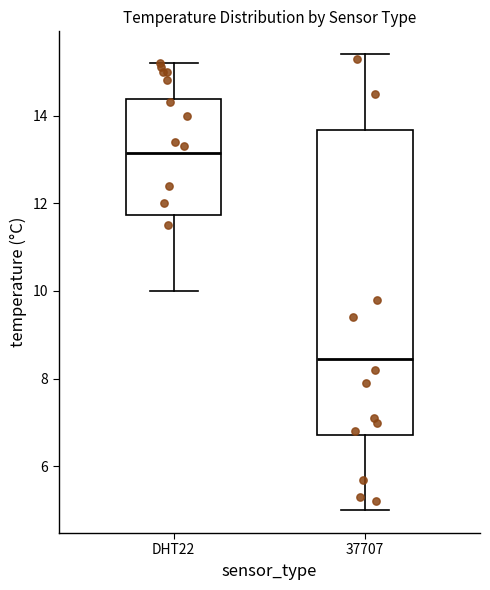

Reading left to right, transcribe this box plot: for each box, give where its median line is, the range the box spans, and where its two whiskers end, as read against the y-axis. The values are not printed on the chart, so give them approximately, as read against the axis.

DHT22: median 13.2, box 11.8 to 14.4, whiskers 10.0 to 15.2
37707: median 8.4, box 6.8 to 13.6, whiskers 5.0 to 15.4